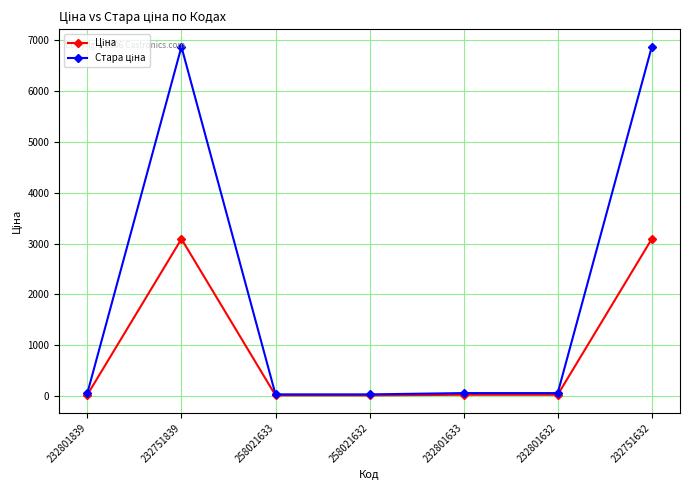

What is the total value across all series at 232751632?

9960.7